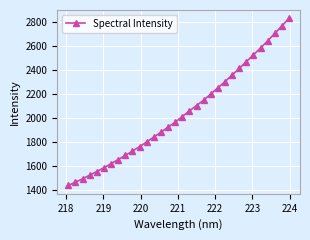

Is this an area chart (filled region under the line)?

No